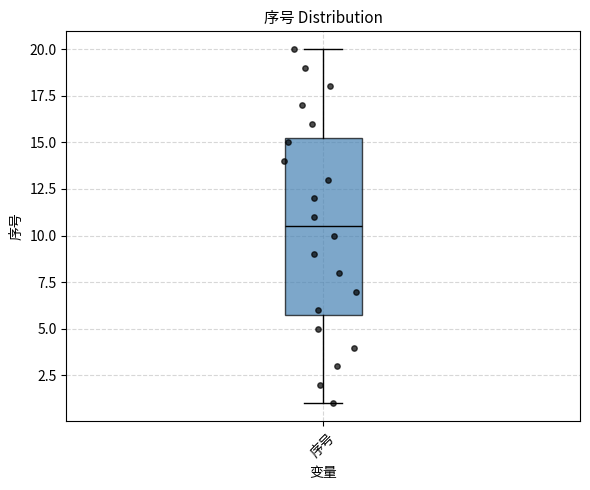

Where does the upper whisker of the box for 序号 end on the y-axis? The values are not printed on the chart, so give them approximately, as read against the axis.

20.0